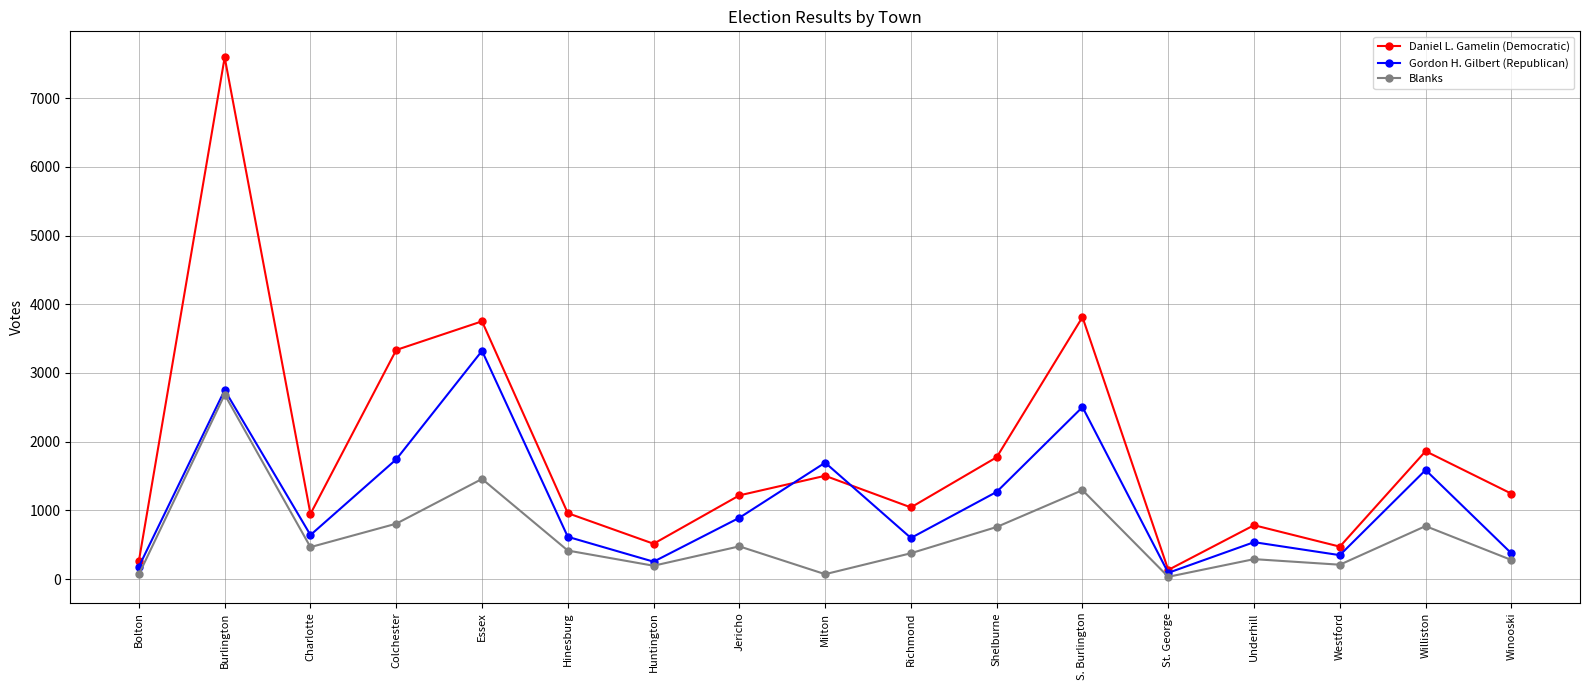

List the series in order of their peak value, highest first.

Daniel L. Gamelin (Democratic), Gordon H. Gilbert (Republican), Blanks